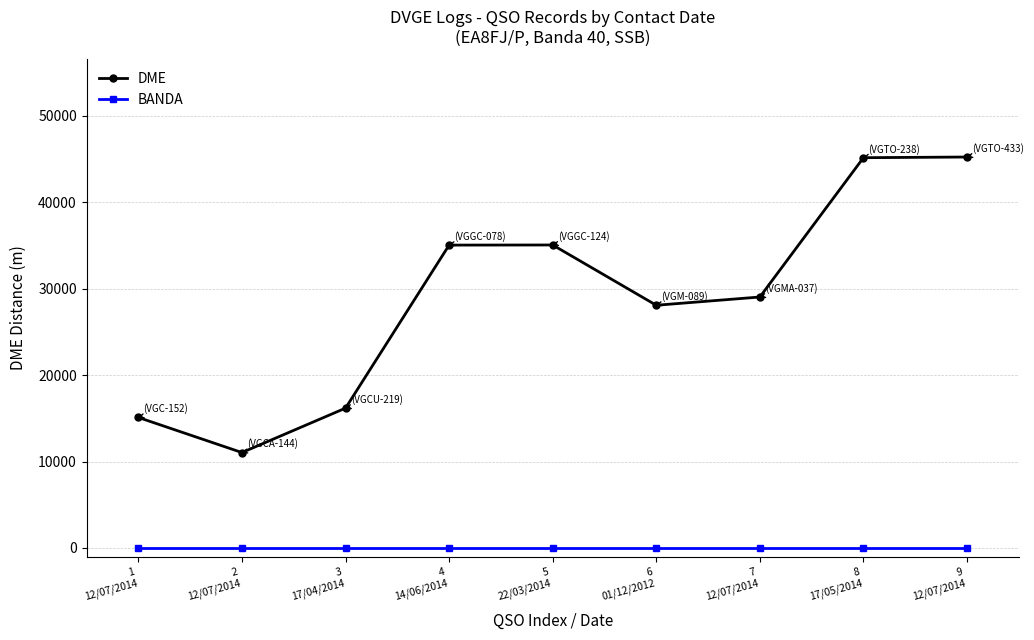

What position from the left is 3
17/04/2014?

3